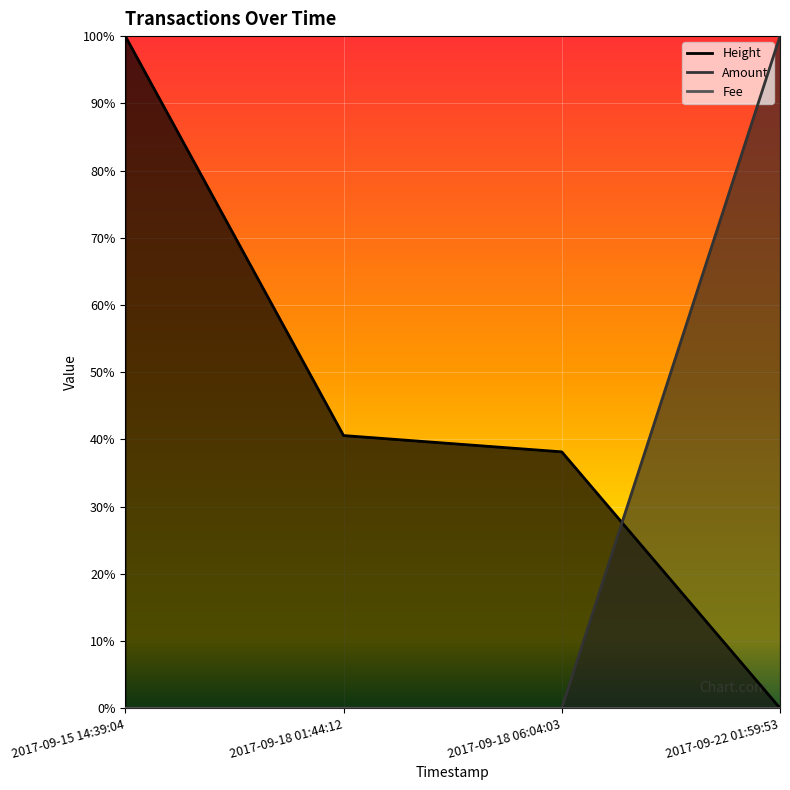

What position from the left is 2017-09-18 06:04:03?

3